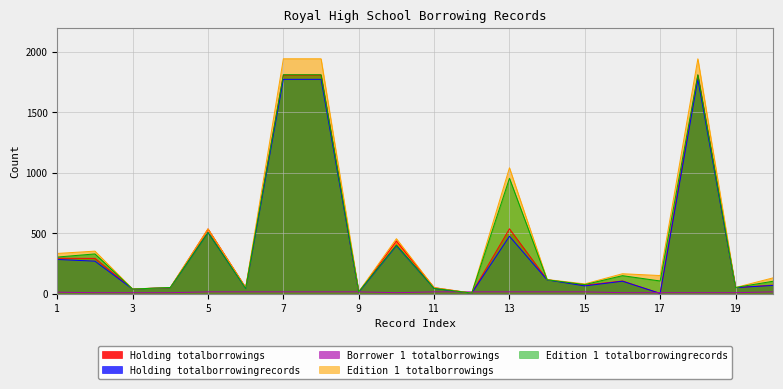

True or false: Borrower 1 totalborrowings has more than 0 points higher than both neighbors.

False